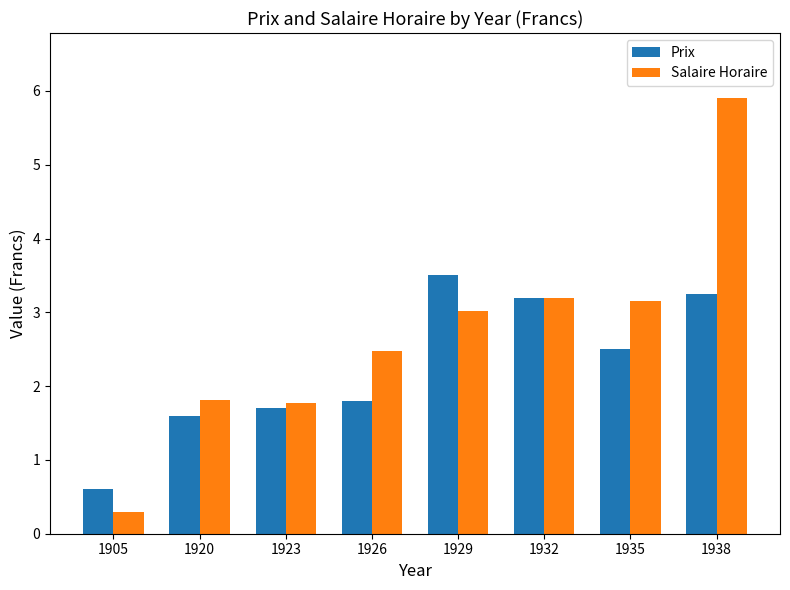

Rank the series at 1938 from lowest to highest value.

Prix, Salaire Horaire